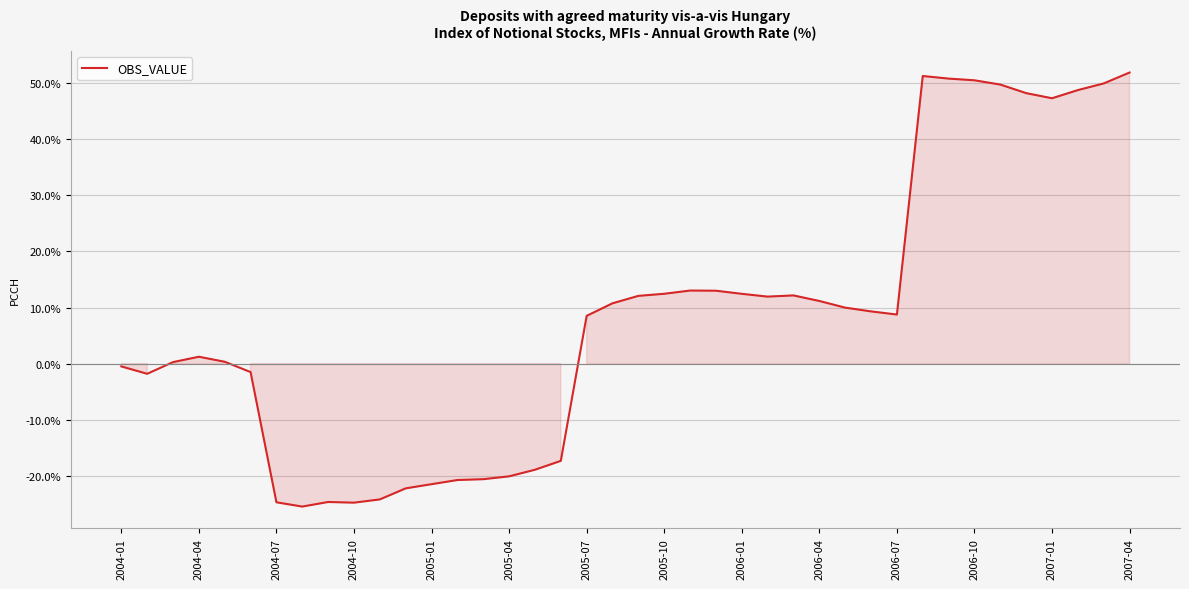

What is the average value?

8.2